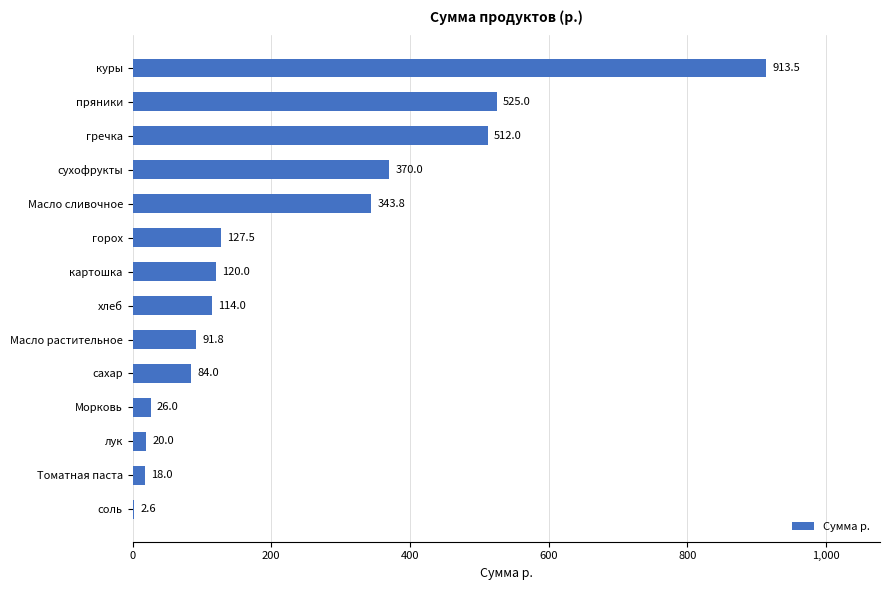

What is the approximate value at Томатная паста?

18.0